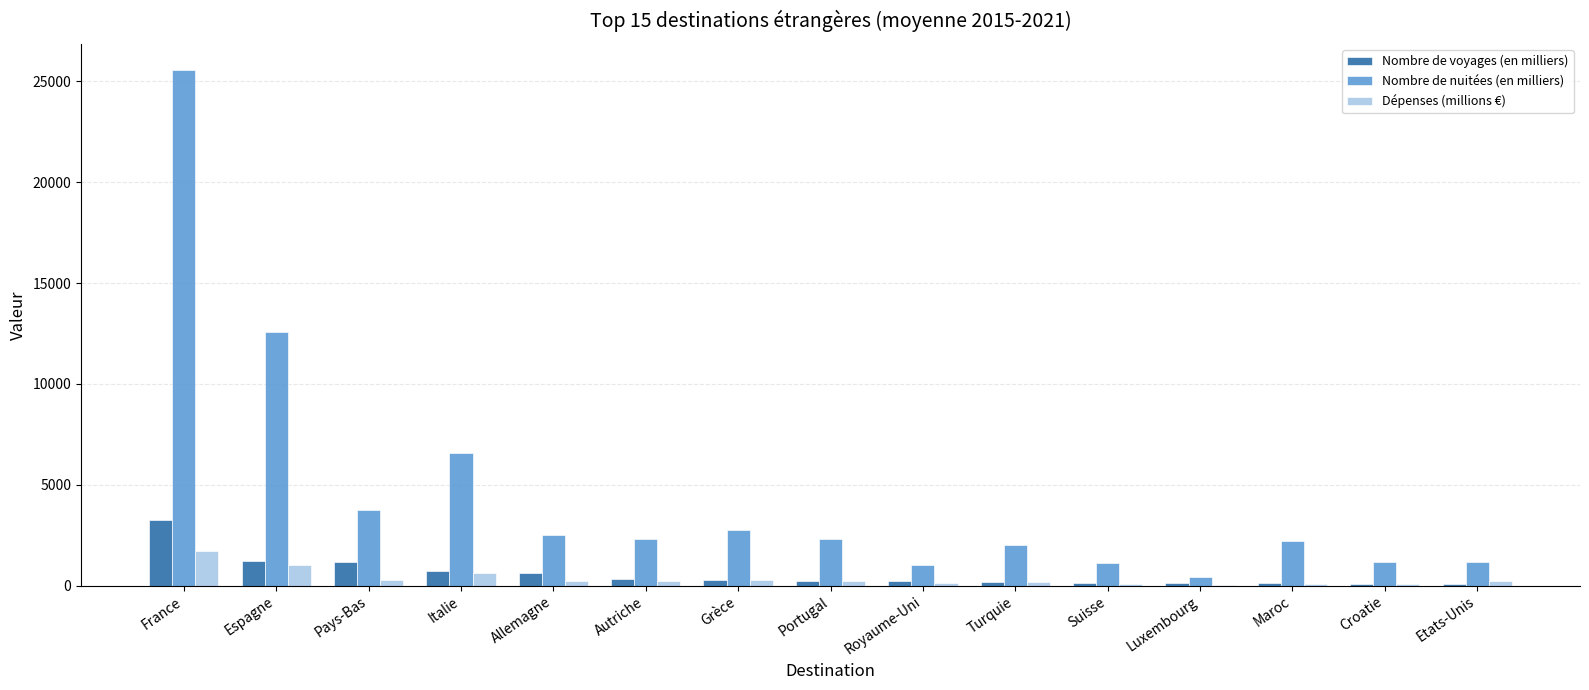

What is the sum of the Nombre de nuitées (en milliers) values at Portugal and Royaume-Uni?

3310